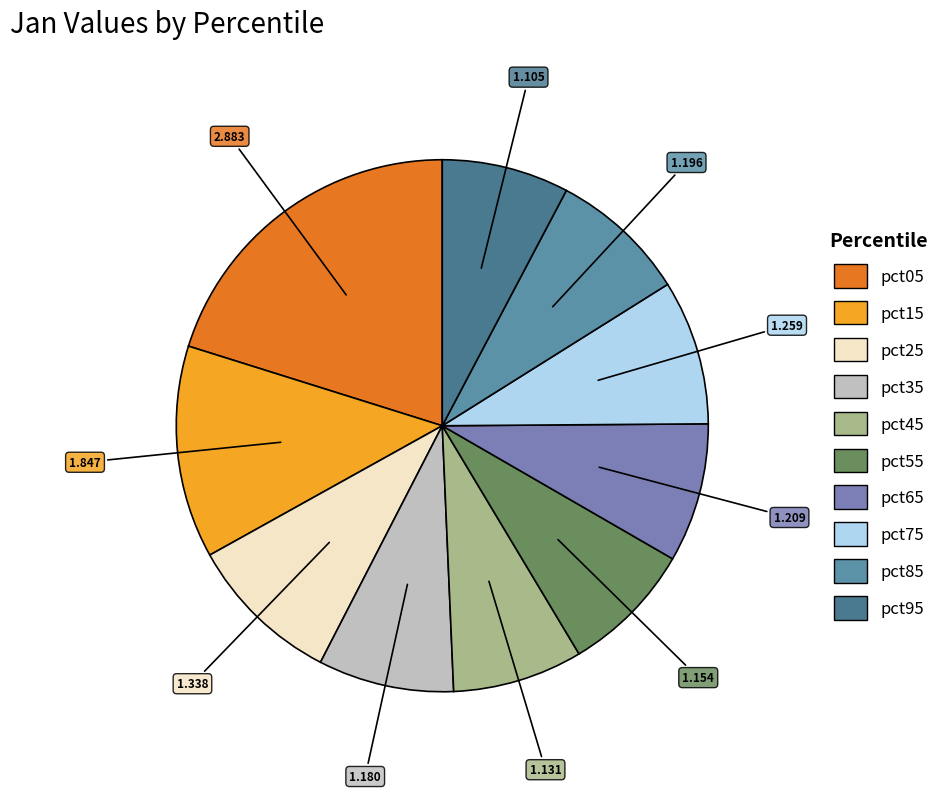

Count the number of slices in the pie.

10